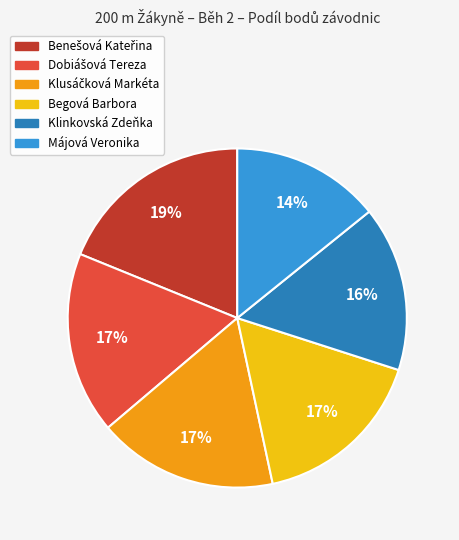

Which category has the smallest portion of the pie?

Májová Veronika